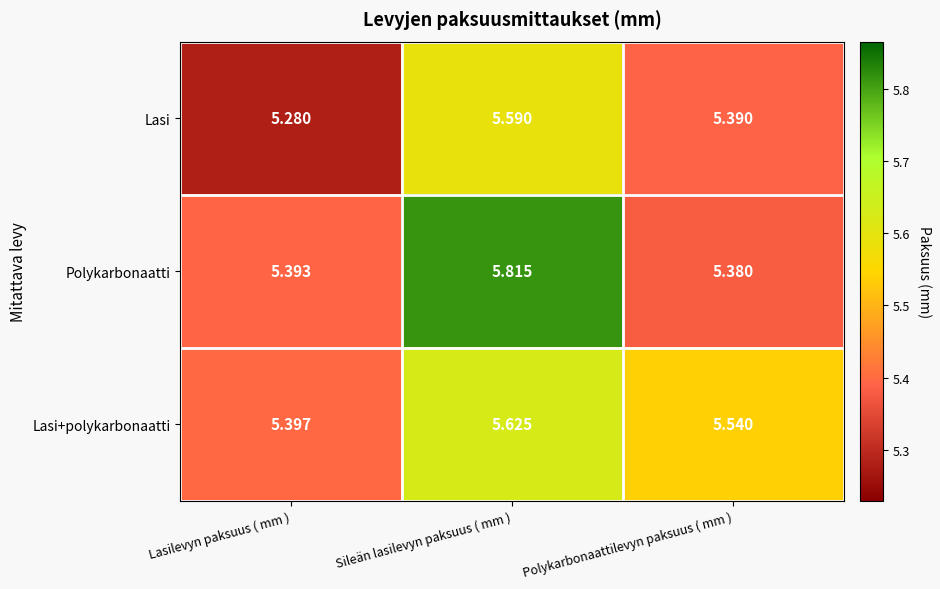

Between Sileän lasilevyn paksuus ( mm ) and Polykarbonaattilevyn paksuus ( mm ), which series saw the biggest shift?

Polykarbonaatti